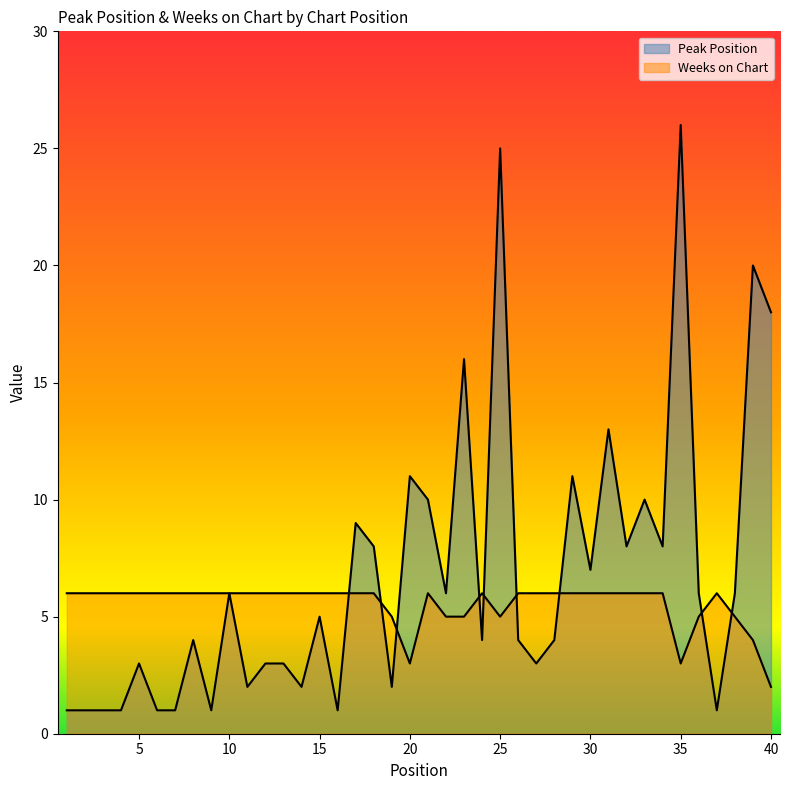

Read the Weeks on Chart value at 13.

6